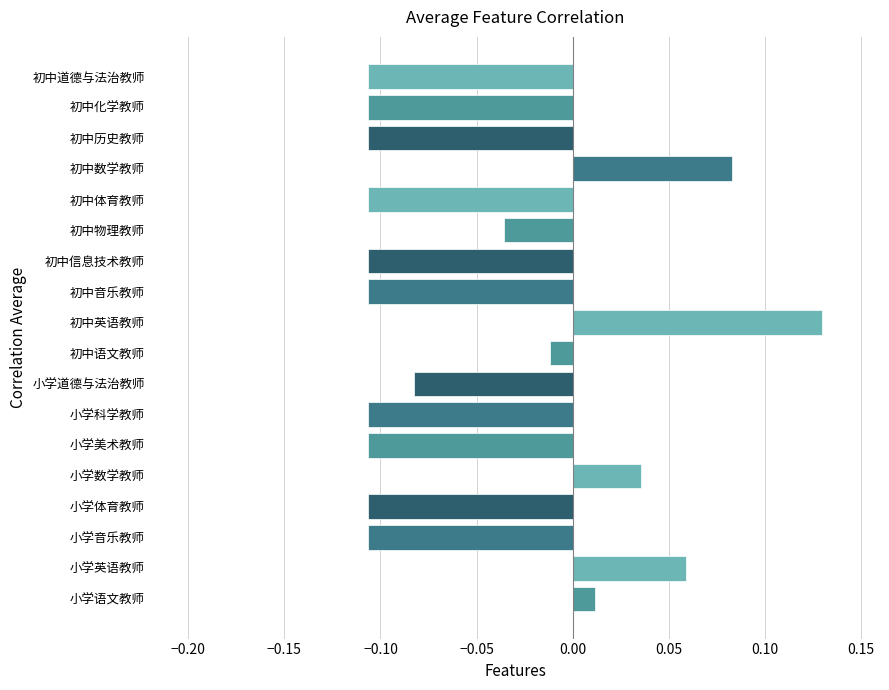

Are the bars horizontal?

Yes